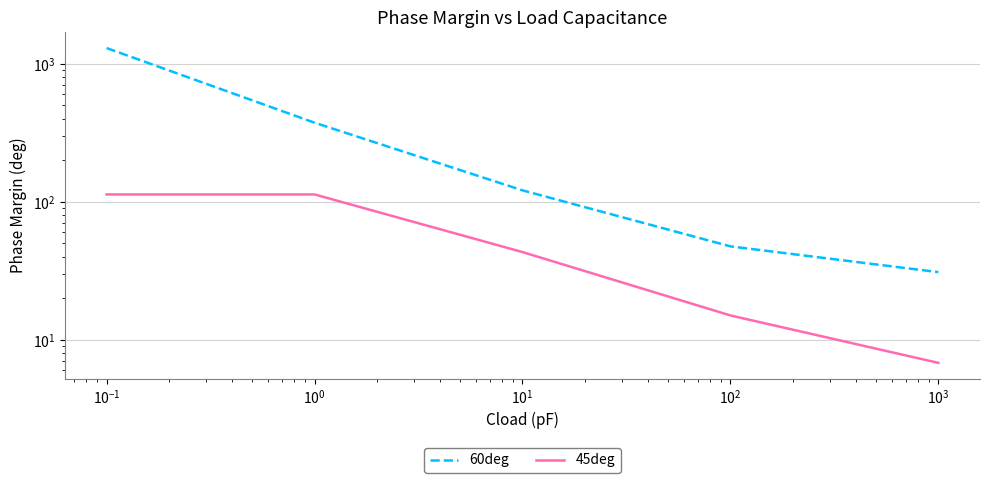

The 60deg series shows 525.9 at $\mathdefault{10^{-2}}$. True or false?

False